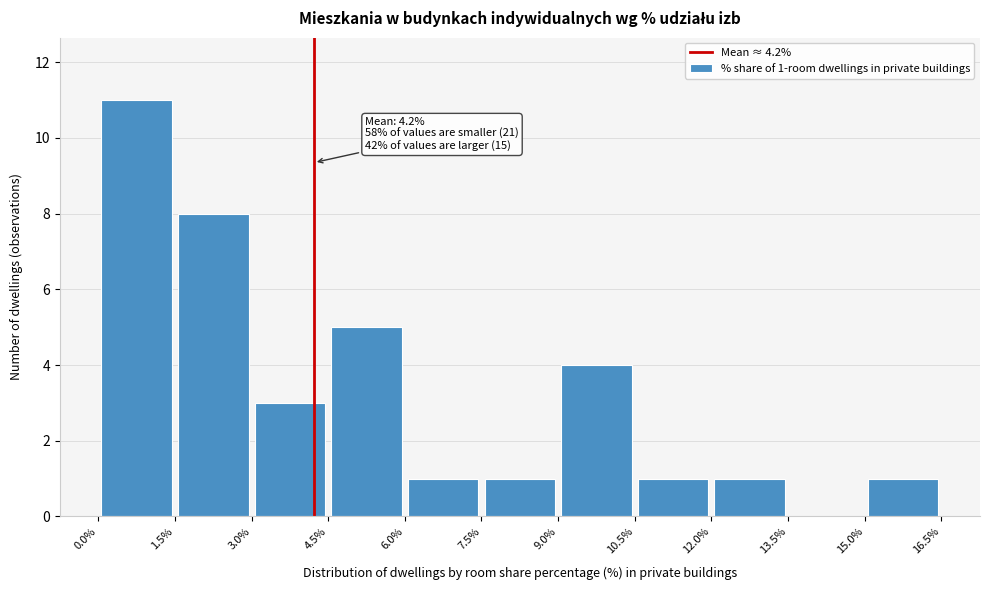

Which range on the x-axis has the tallest bar?

0.0% to 1.5%